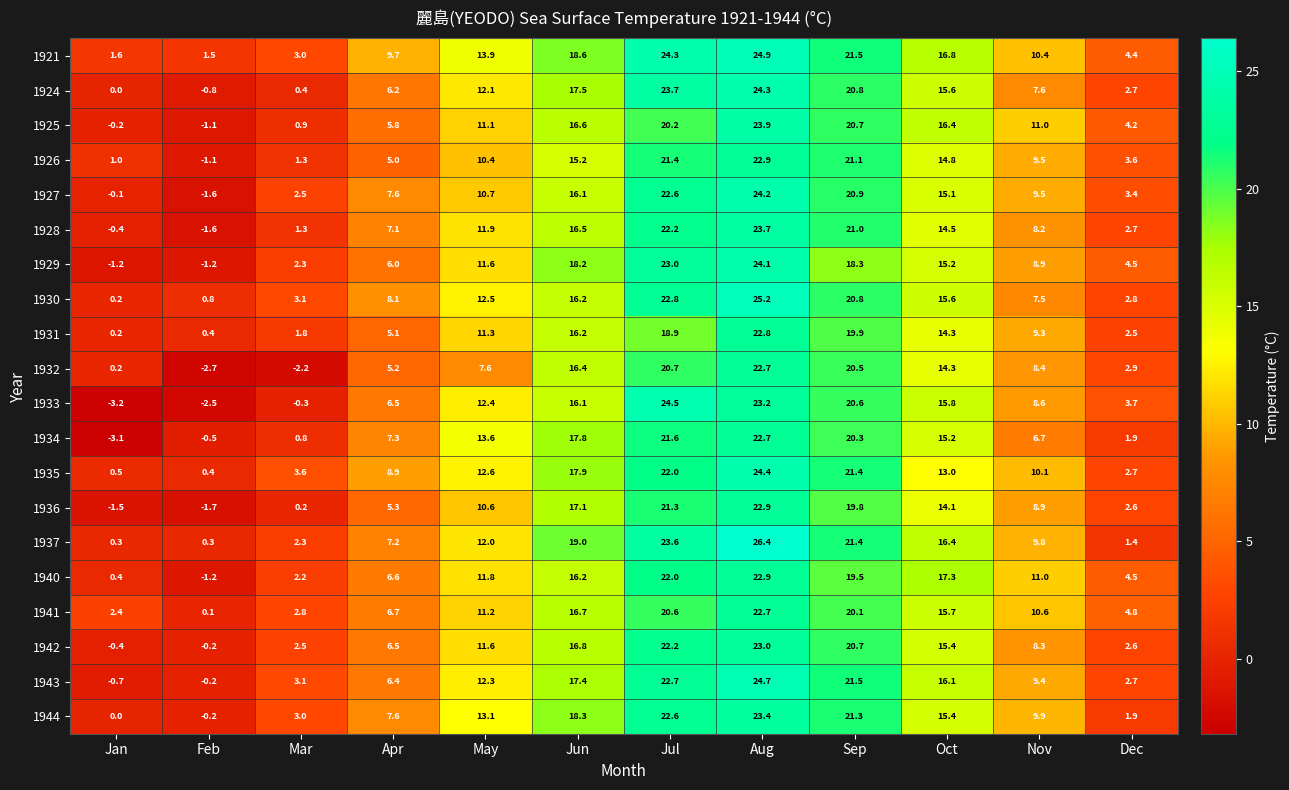

What is the total value across all series at Aug?

475.0